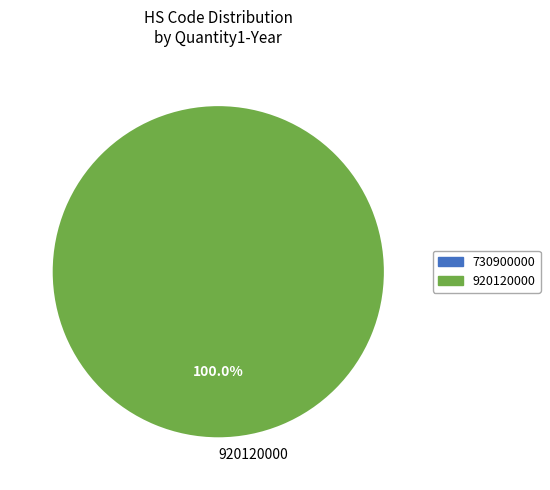

To the nearest percent, what percentage of the pie is 920120000?

100%